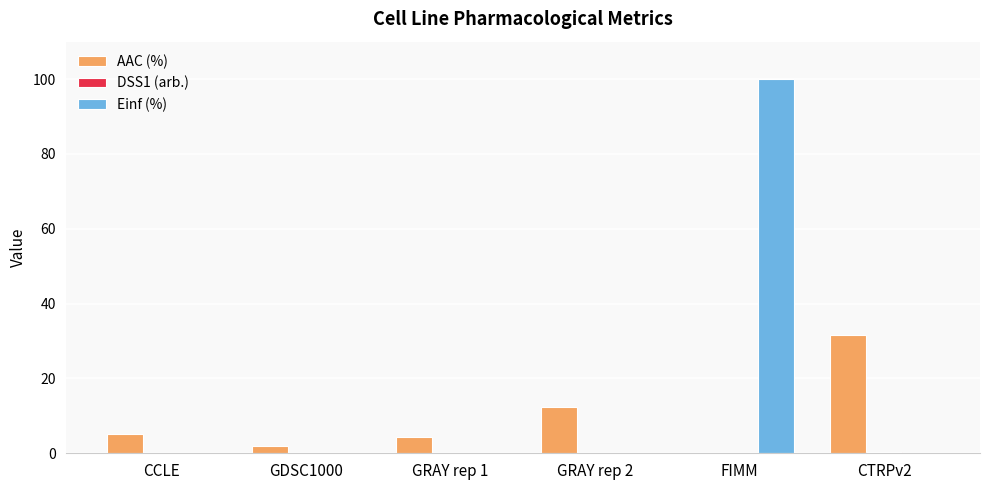

How many categories are shown in the chart?

6